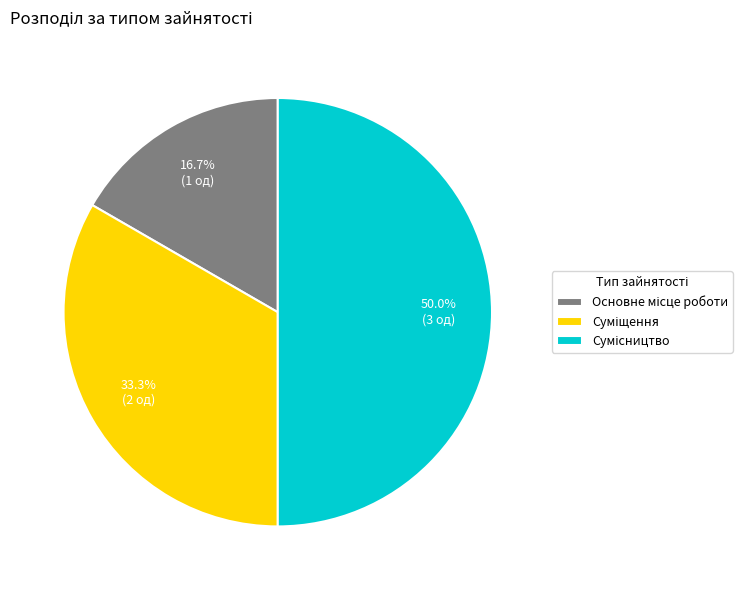

What is the smallest slice in the pie chart?

Основне місце роботи